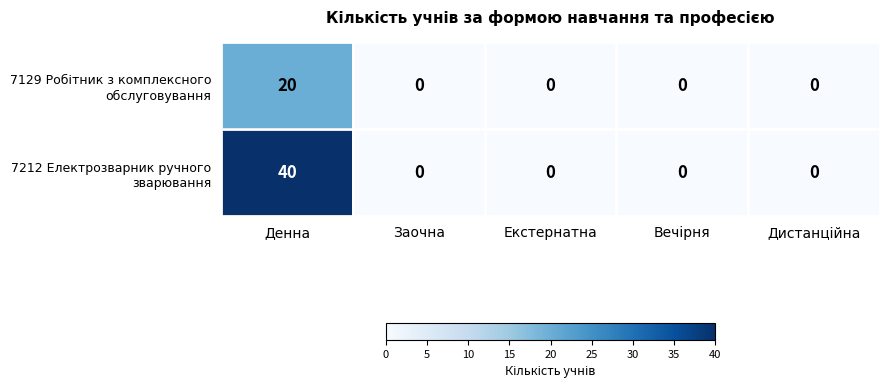

At which category is the sum across all series the highest?

Денна